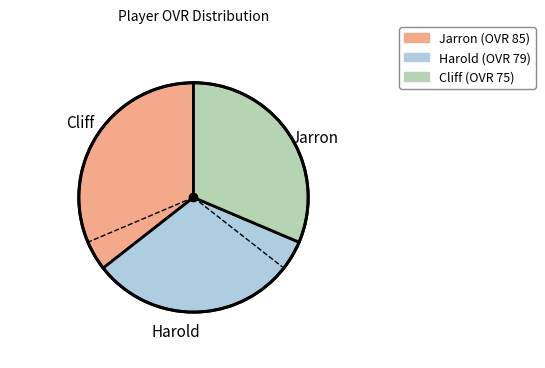

True or false: Harold accounts for 44% of the total.

False